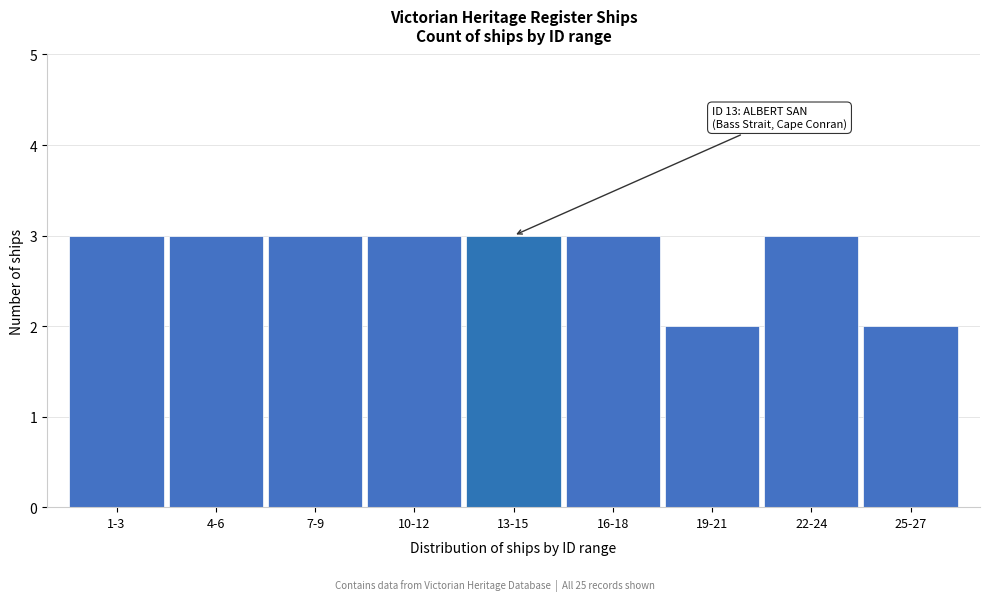

Reading left to right, what are all the values shown in this chart?

3	3	3	3	3	3	2	3	2